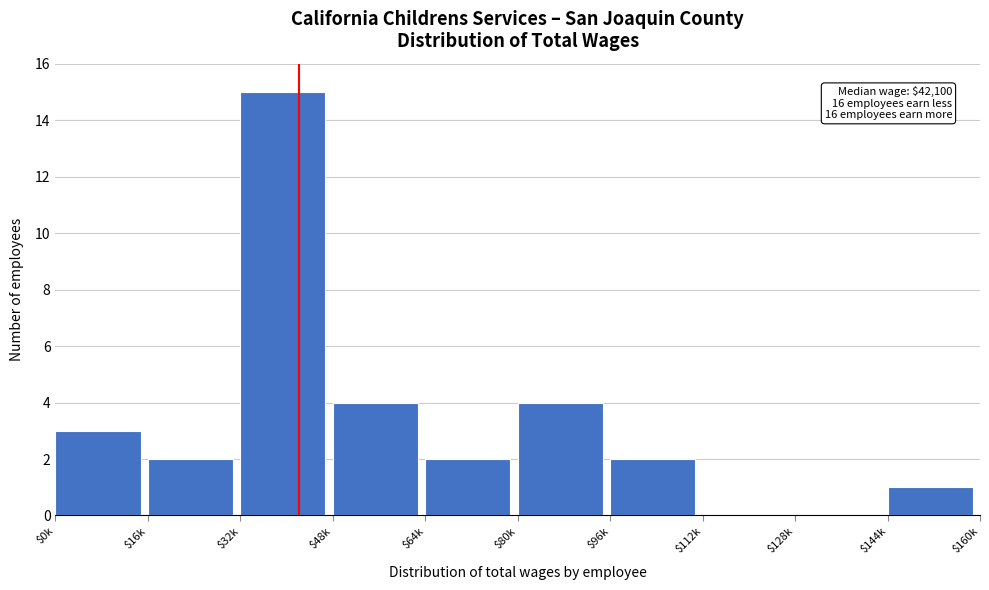

What is the maximum value shown in the chart?

15